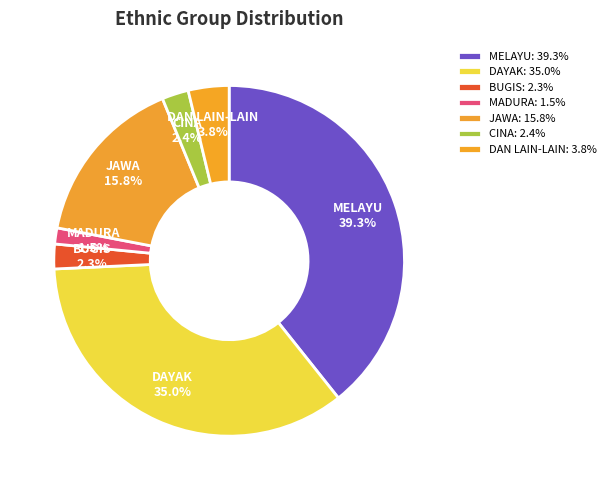

Between MADURA and BUGIS, which is larger?

BUGIS